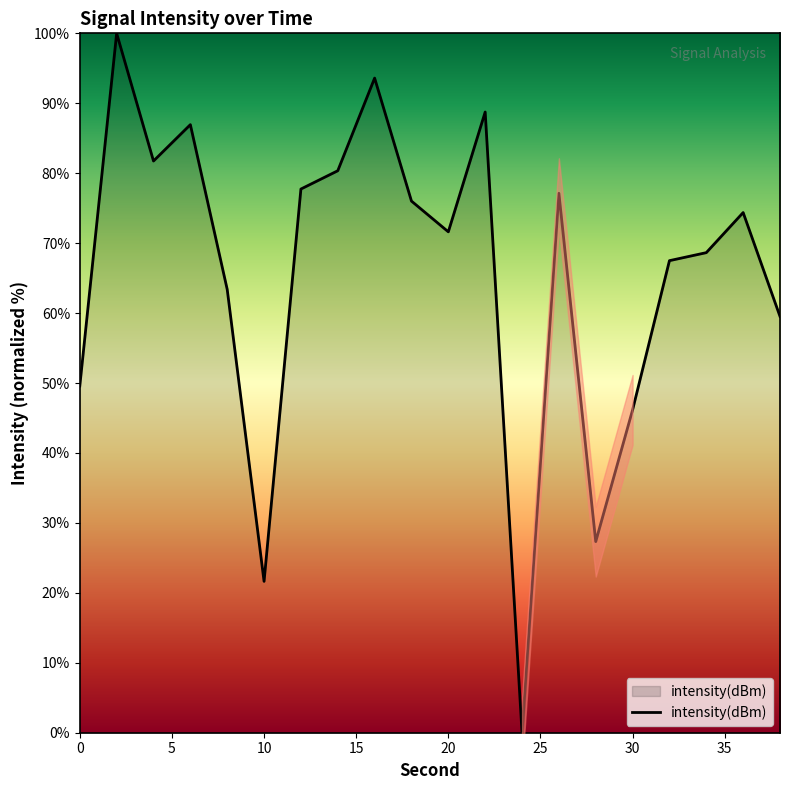

What is the average value?

65.6